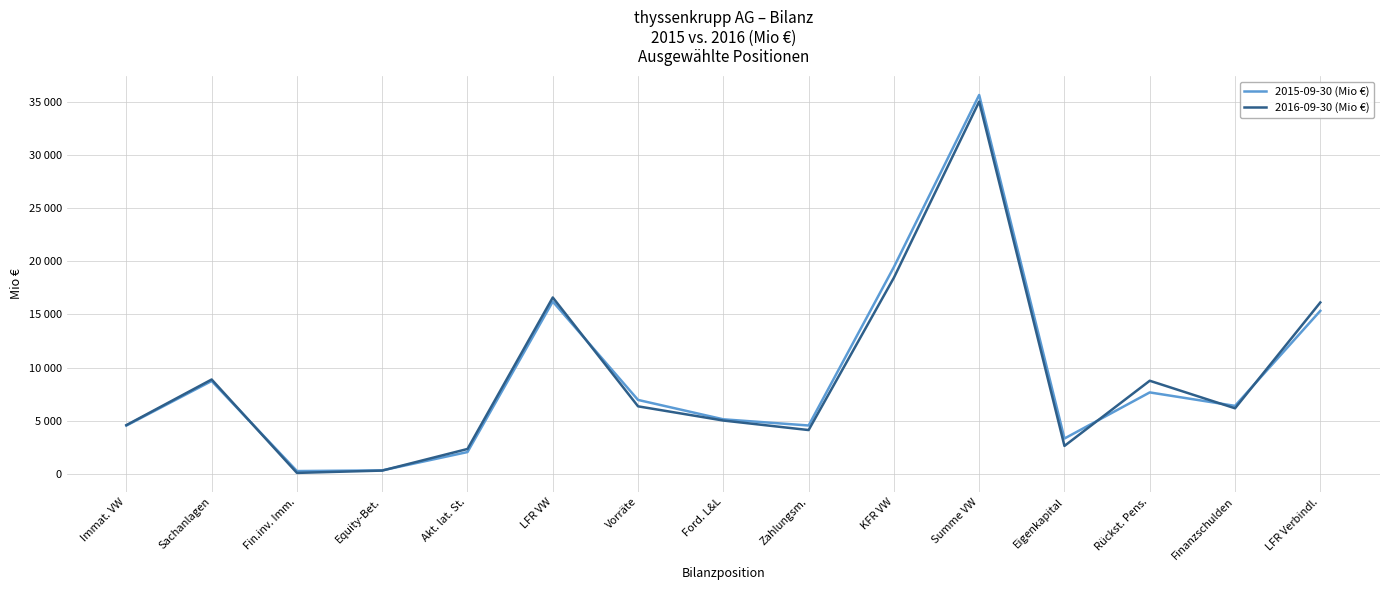

What is the maximum value shown in the chart?

35694